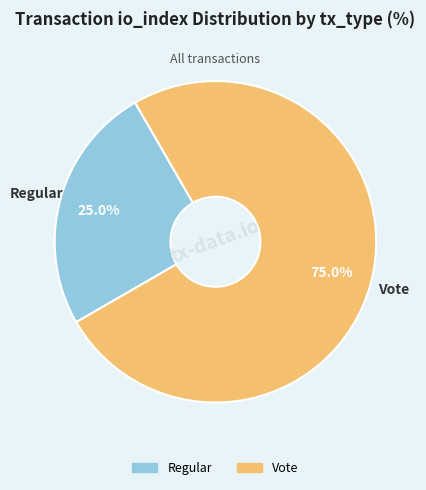

To the nearest percent, what is the combined percentage of Vote and Regular?

100%